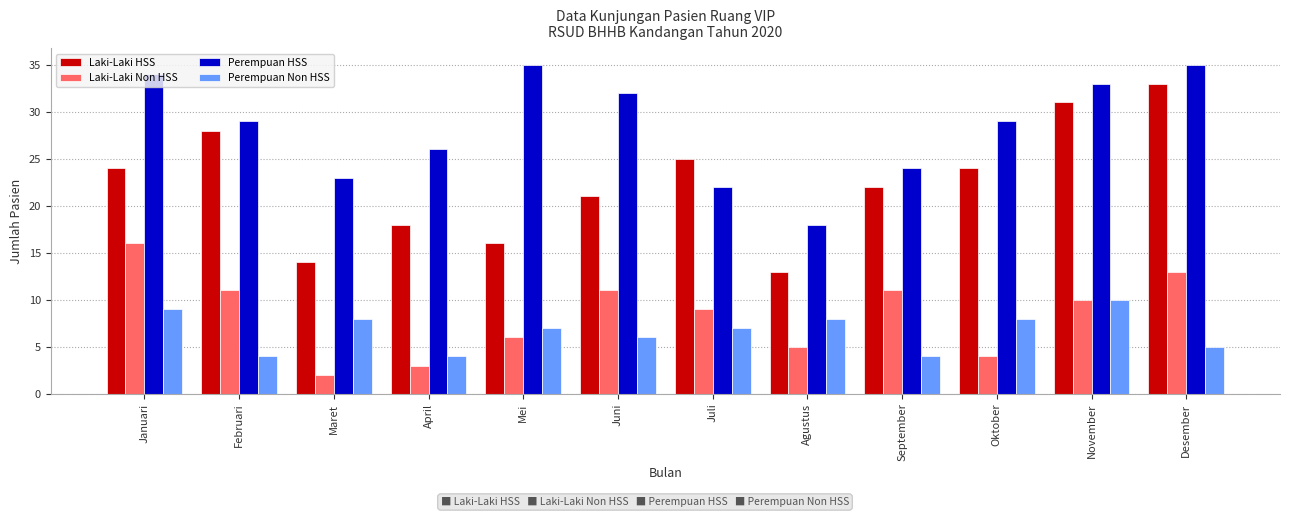

Which series has the largest total across all categories?

Perempuan HSS